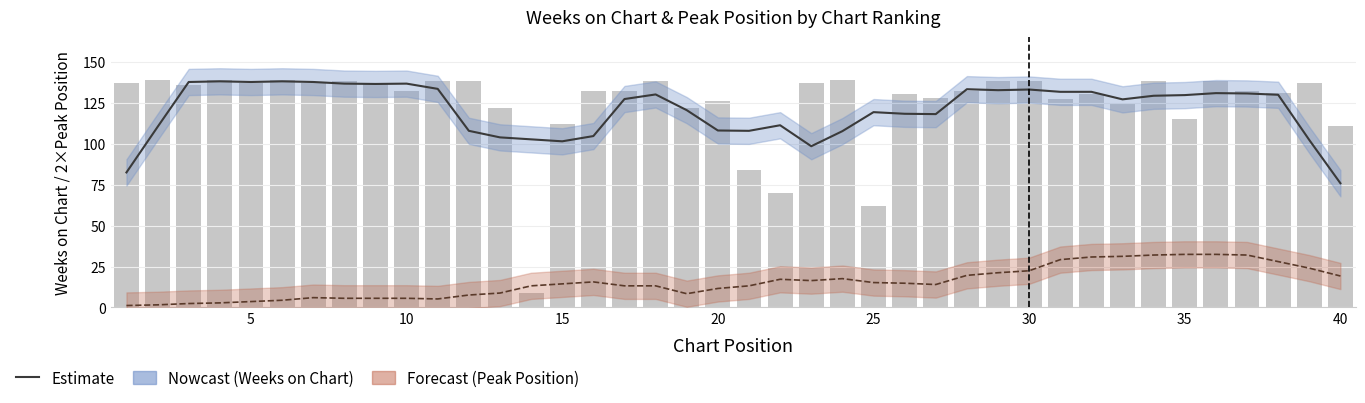

What is the smallest value displayed?

1.2